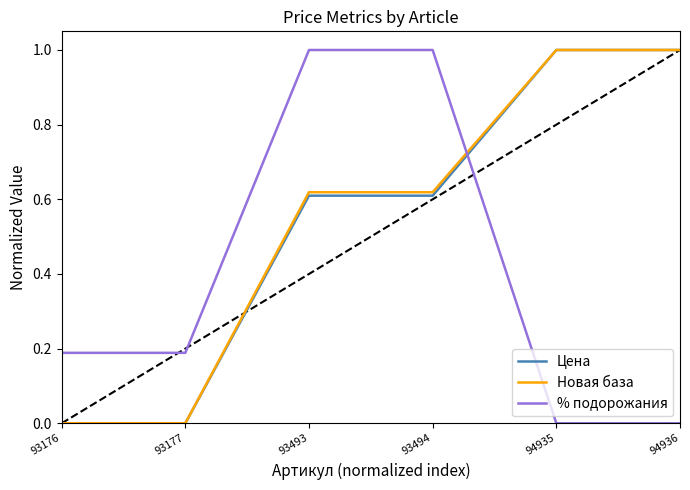

Between which two adjacent categories do % подорожания and Новая база first intersect?

93494 and 94935